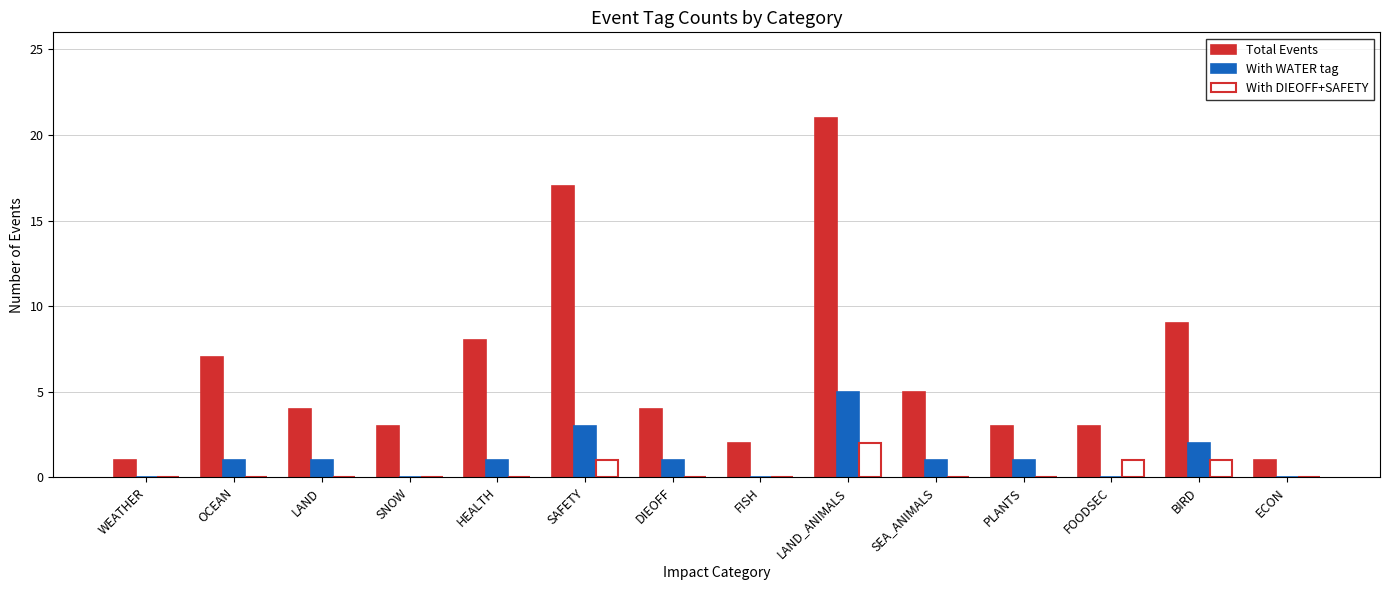

What is the greatest value displayed?

21